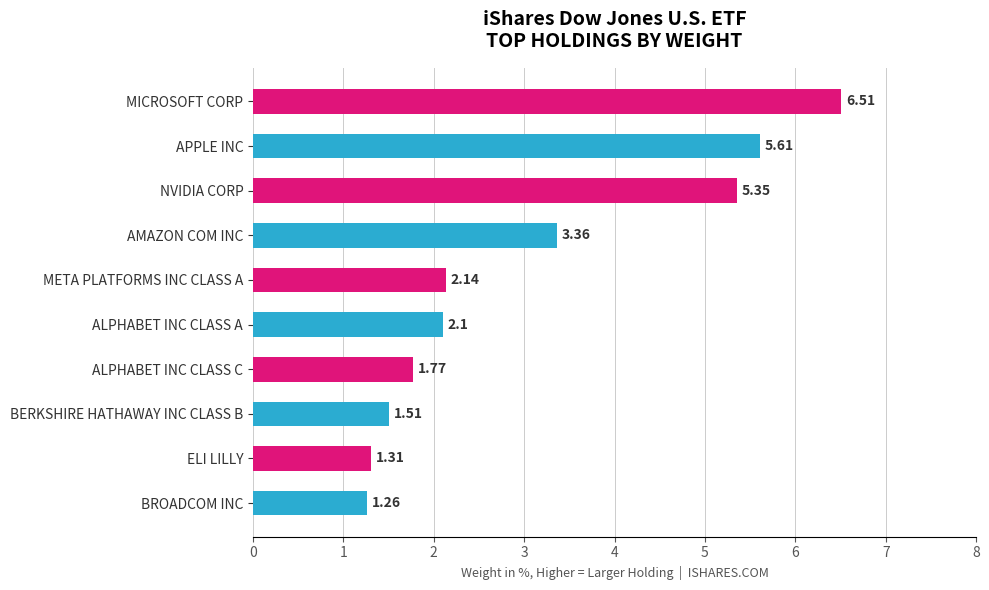

Approximately how many times larger is the value at AMAZON COM INC compared to ALPHABET INC CLASS A?

1.6